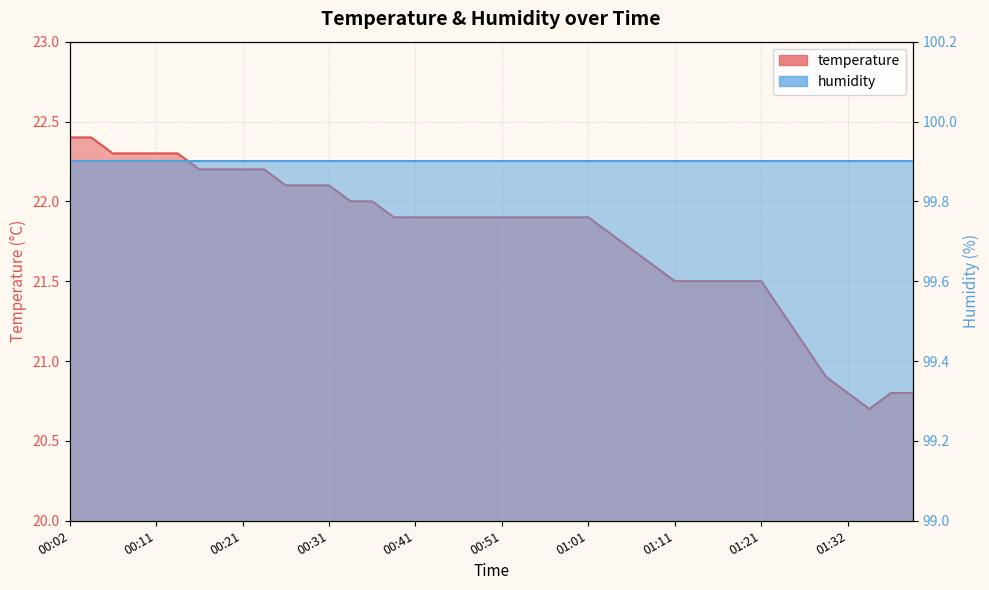

What is the ratio of the value at 01:37 to the value at 00:14?

0.9